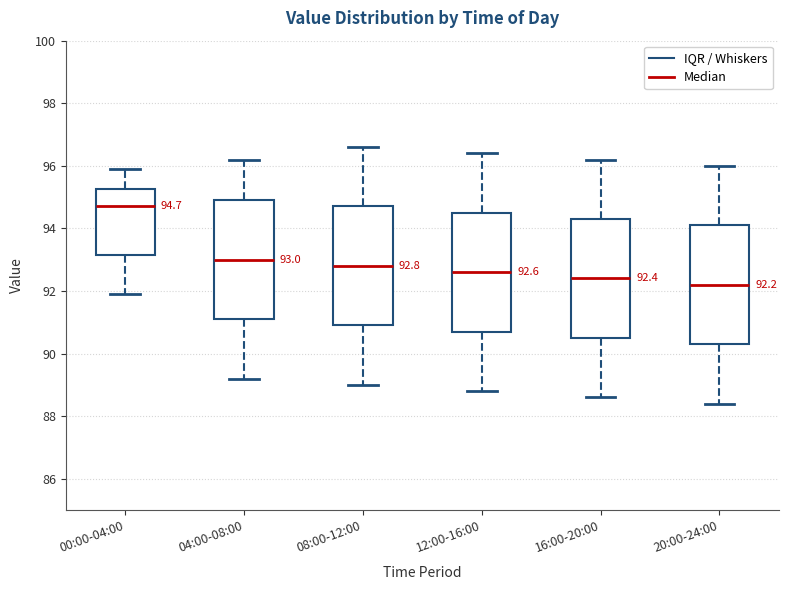

Which box's median line is the lowest?

20:00-24:00